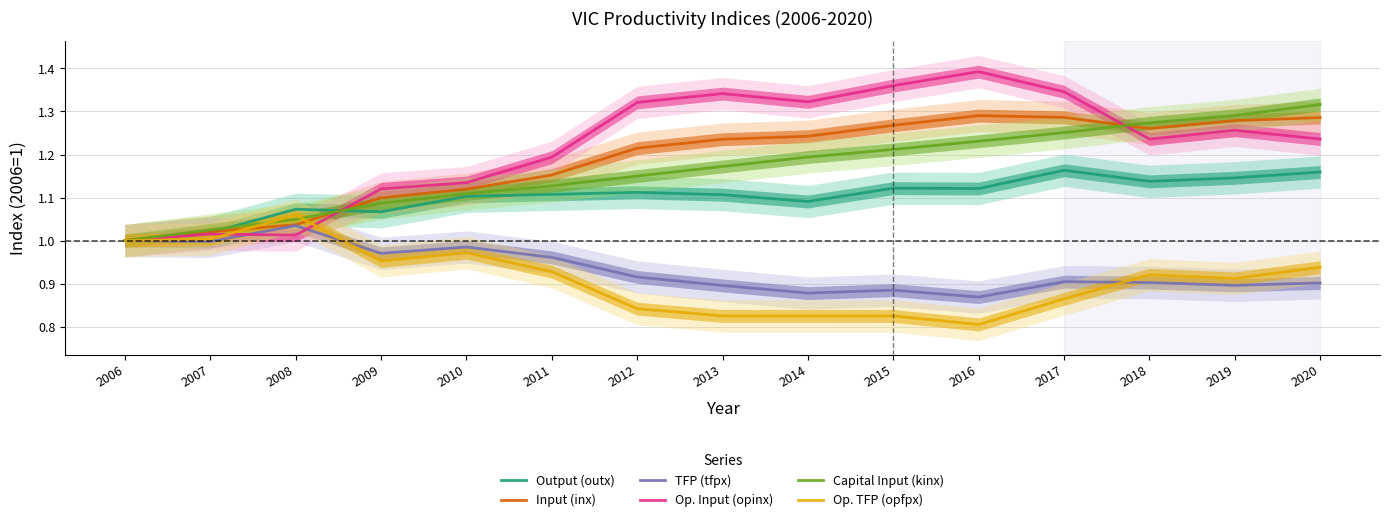

Which series has the largest total across all categories?

Op. Input (opinx)